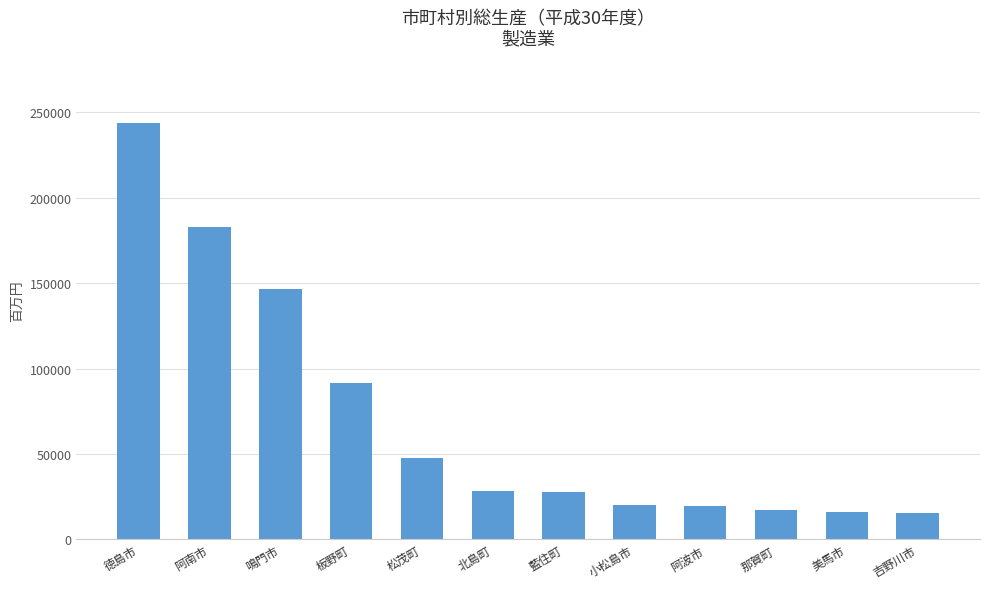

What is the label of the 8th bar from the right?

松茂町